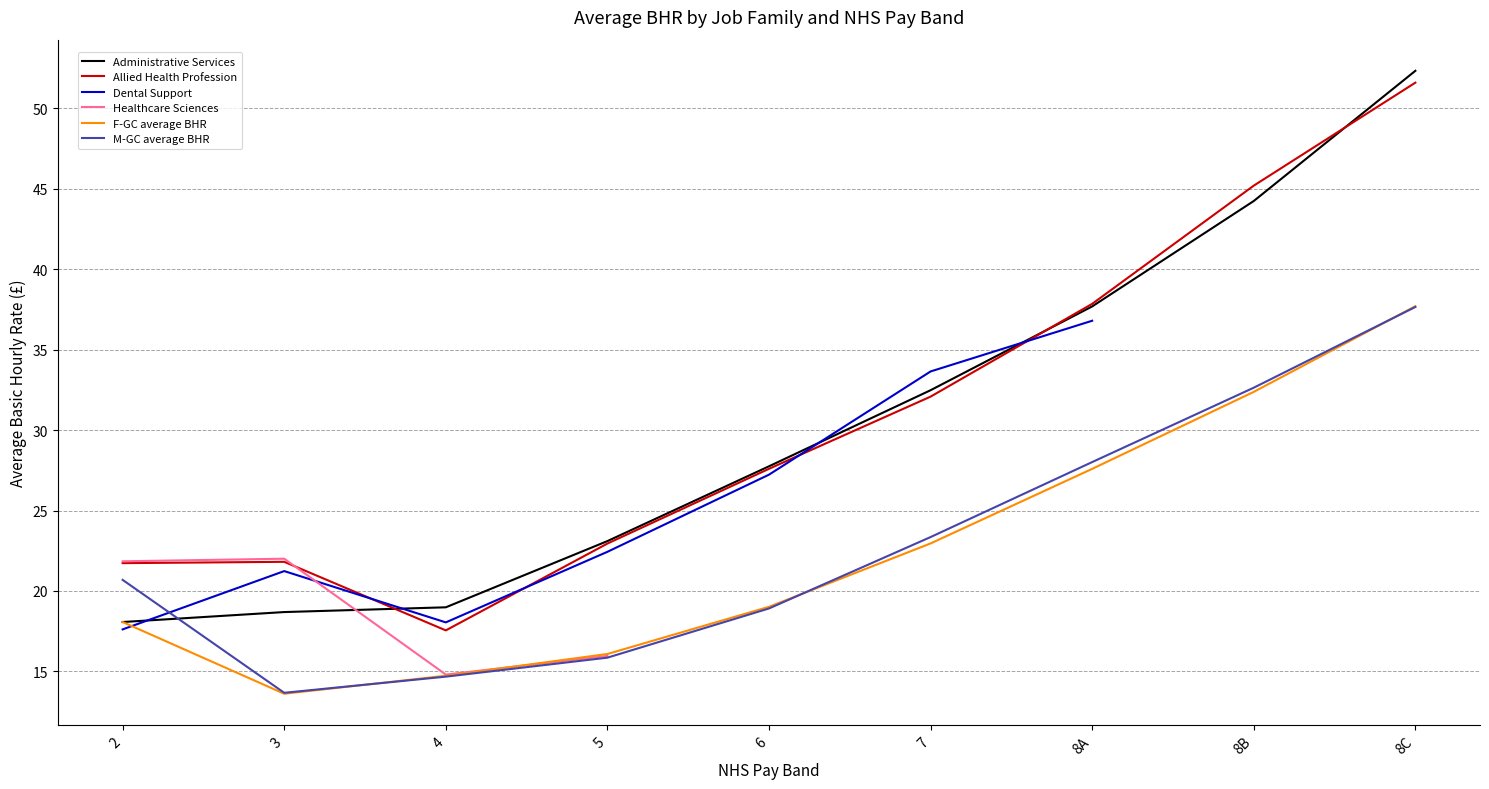

What is the approximate value of M-GC average BHR at 4?

14.7